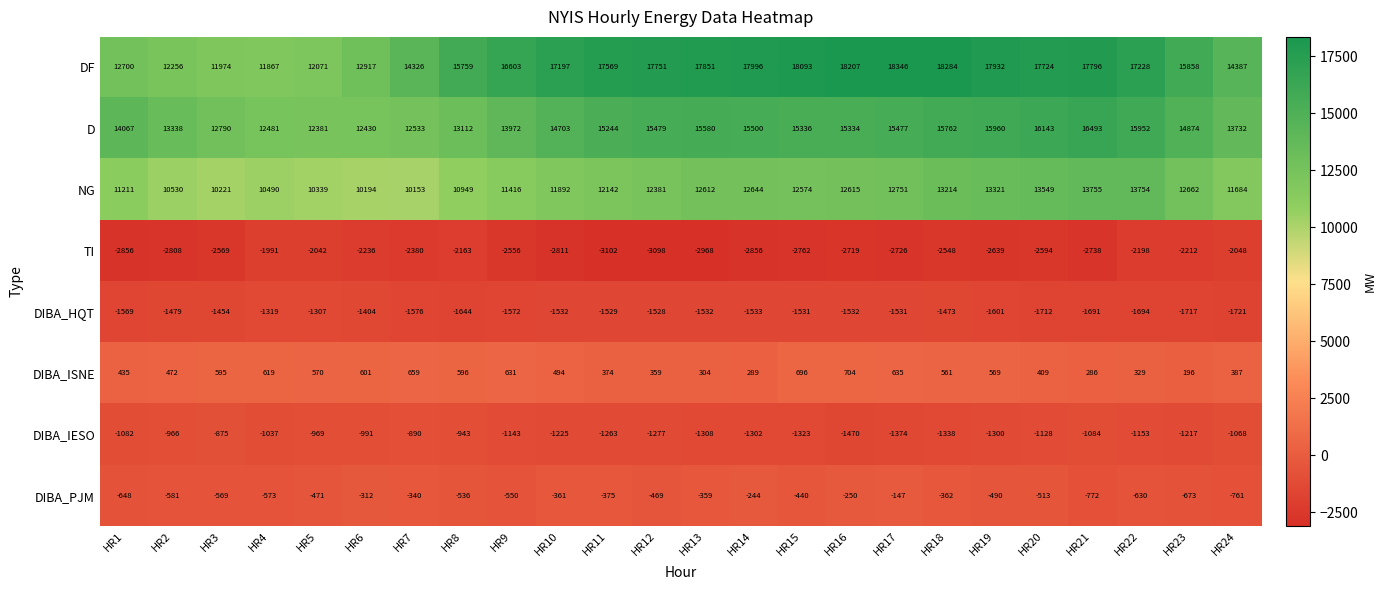

What is the difference between the highest and lowest values at HR19?

20571